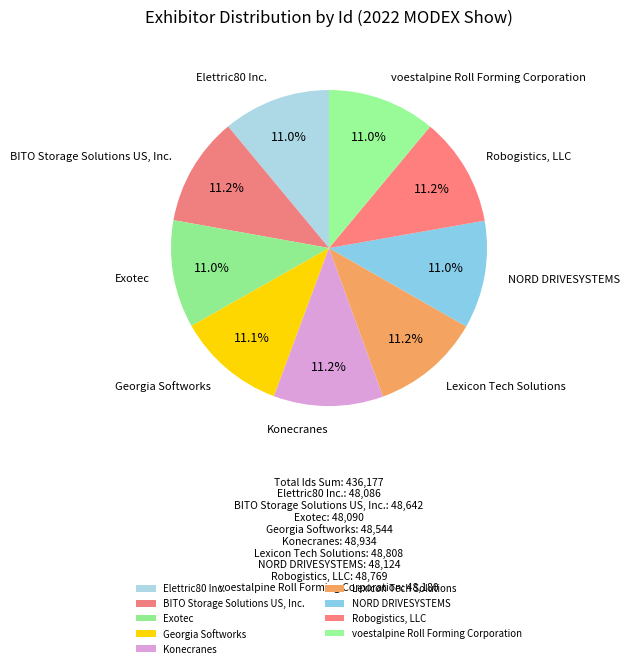

Approximately how many times larger is the value at Robogistics, LLC compared to Lexicon Tech Solutions?

1.0